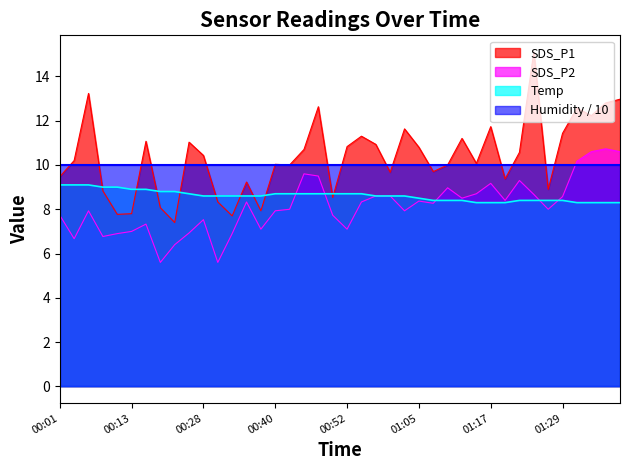

True or false: SDS_P2 and SDS_P1 intersect in this chart.

False